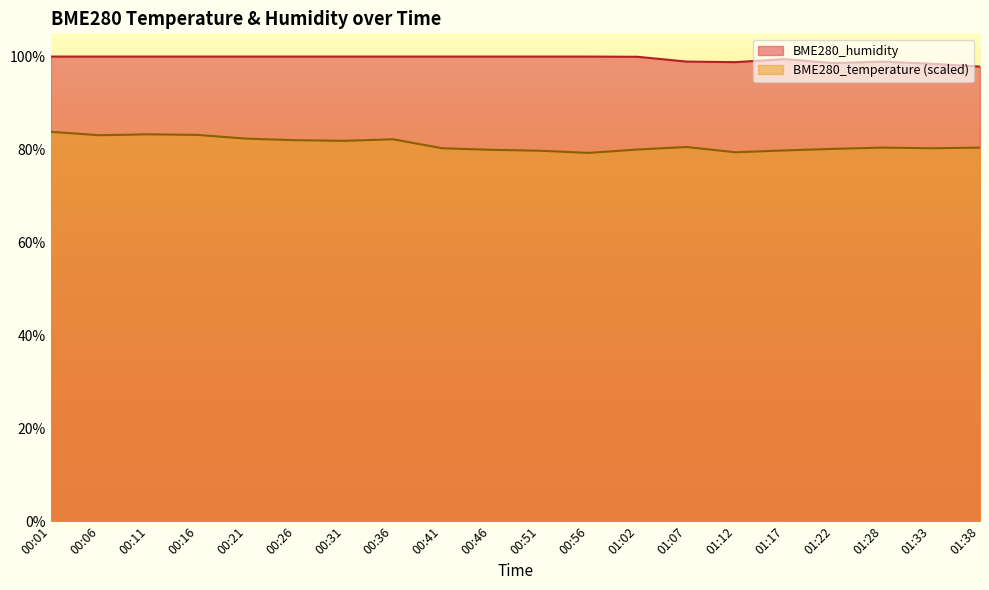

True or false: BME280_temperature and BME280_humidity cross at least once.

False